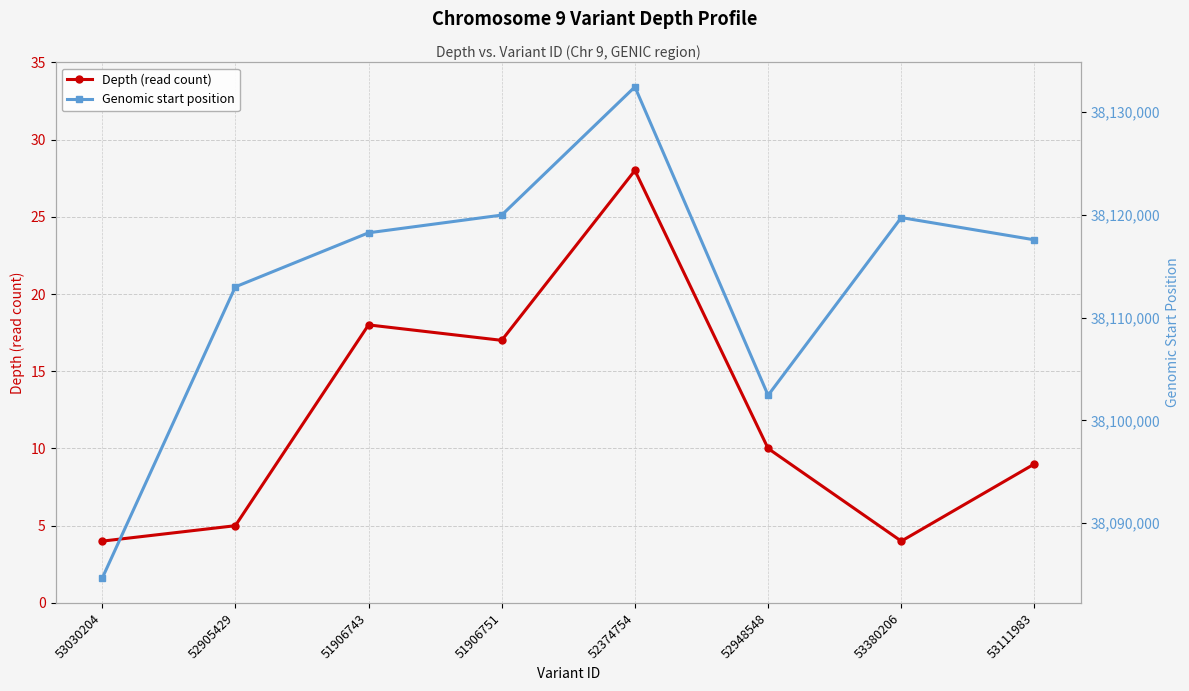

What is the value of the Genomic start position point at the 2nd from the left?

38112991